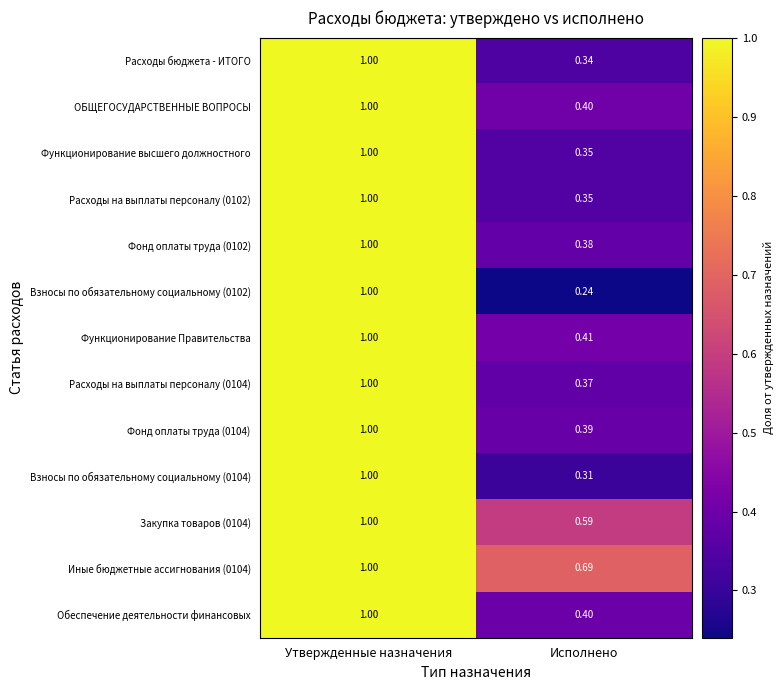

Rank the categories by Фонд оплаты труда (0102) value from highest to lowest.

Утвержденные назначения, Исполнено